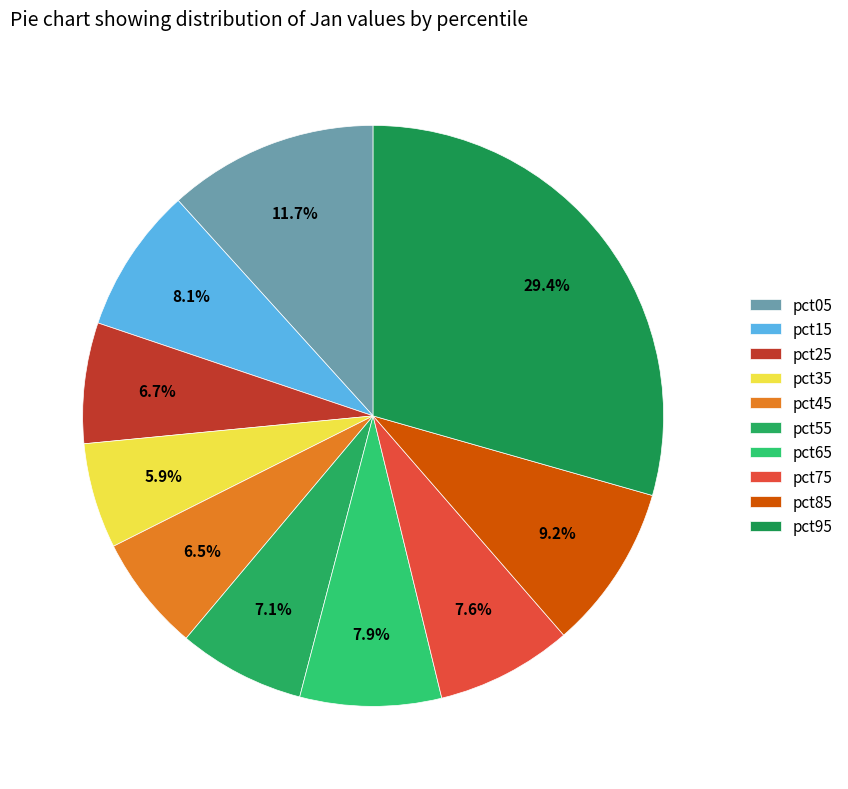

Count the number of slices in the pie.

10